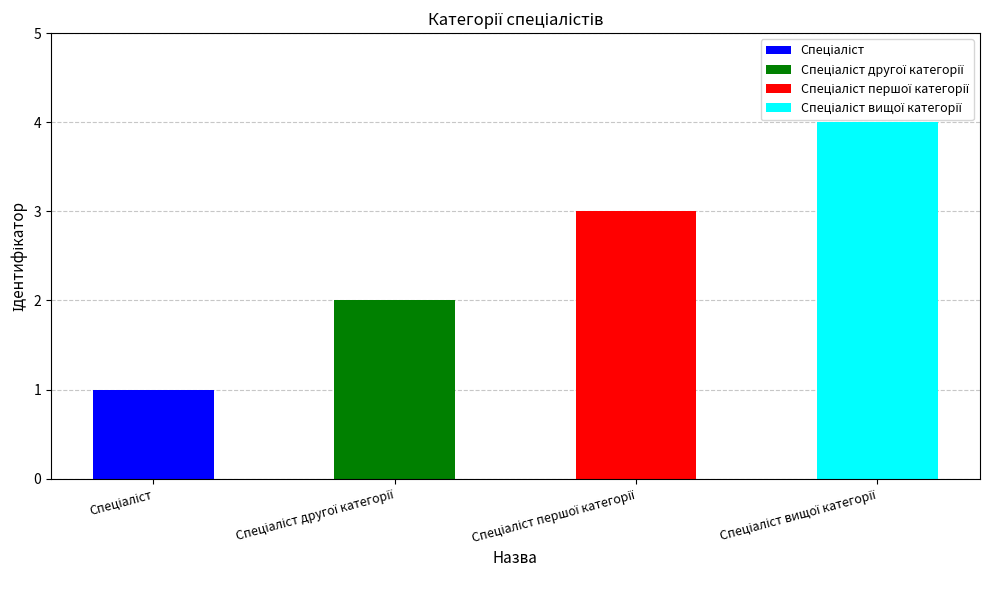

Approximately how many times larger is the value at Спеціаліст першої категорії compared to Спеціаліст другої категорії?

1.5